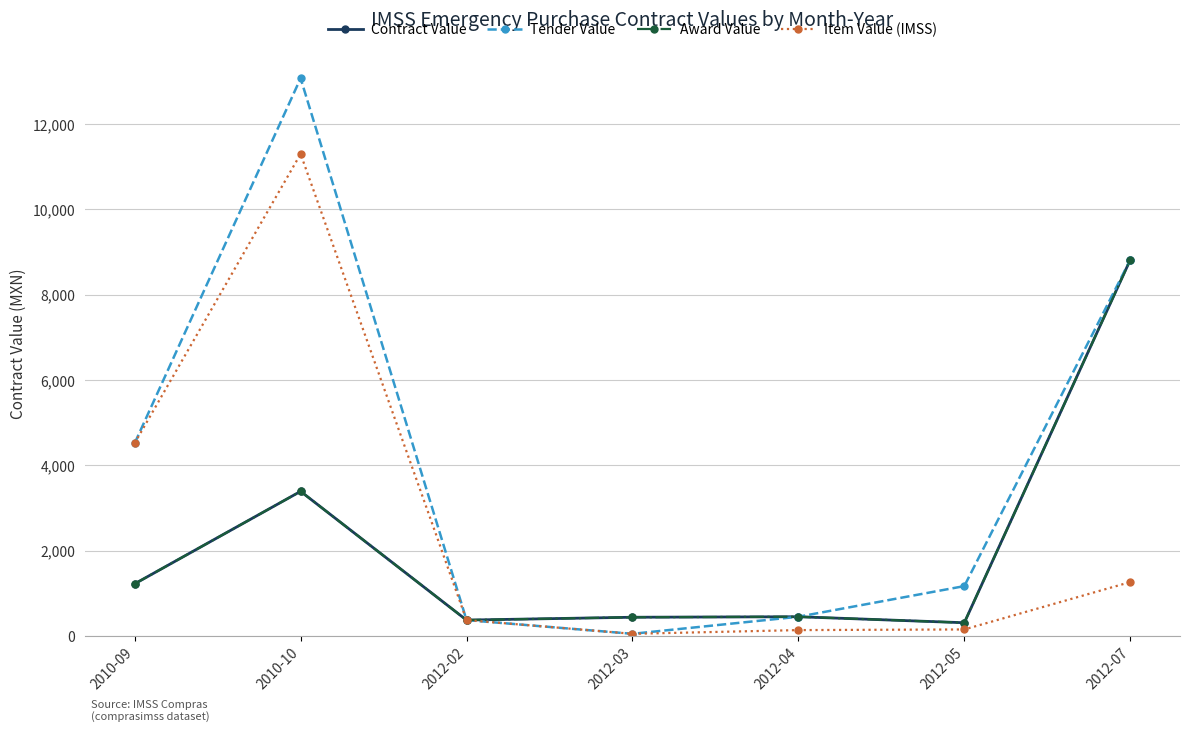

How many lines are shown in the chart?

4